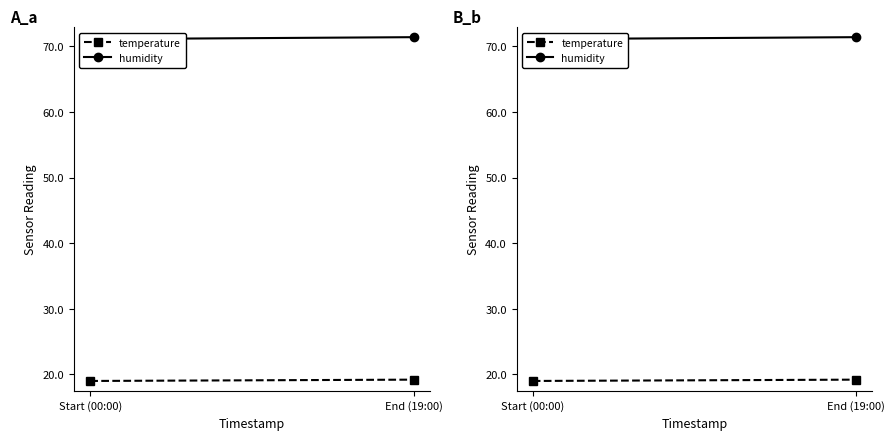

What is the average value of the humidity series?

71.2